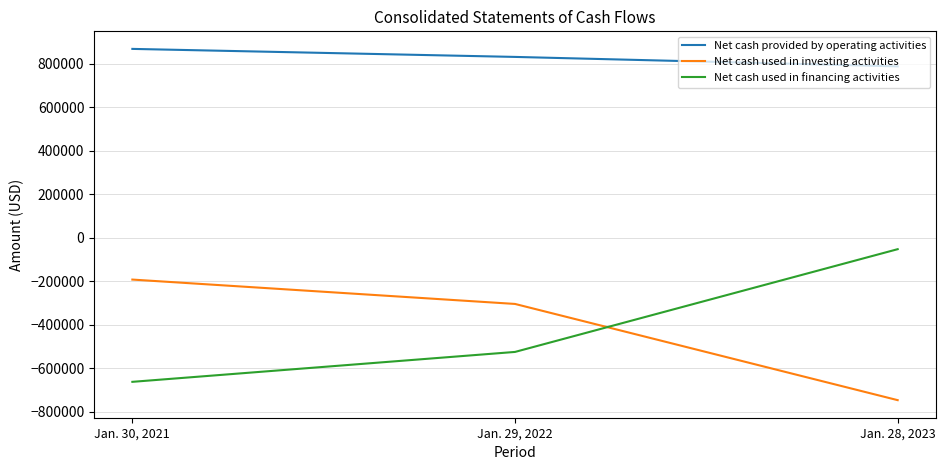

Reading left to right, extract all data points from this chart.

Net cash provided by operating activities: 868546	831655	788165
Net cash used in investing activities: -192440	-304511	-747058
Net cash used in financing activities: -662792	-525226	-52628